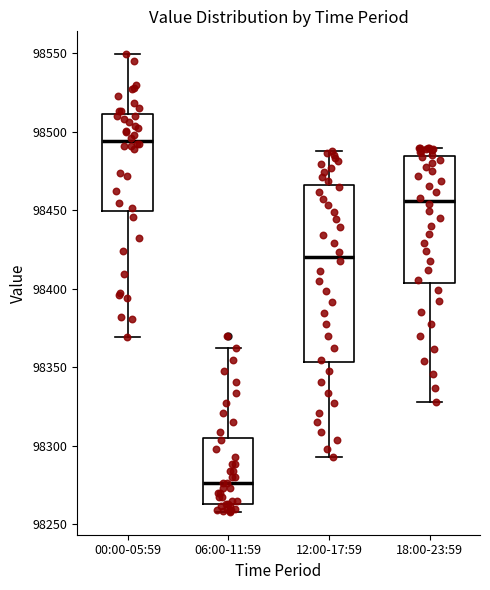

Where does the median line of the box for 00:00-05:59 sit on the y-axis? The values are not printed on the chart, so give them approximately, as read against the axis.

98495